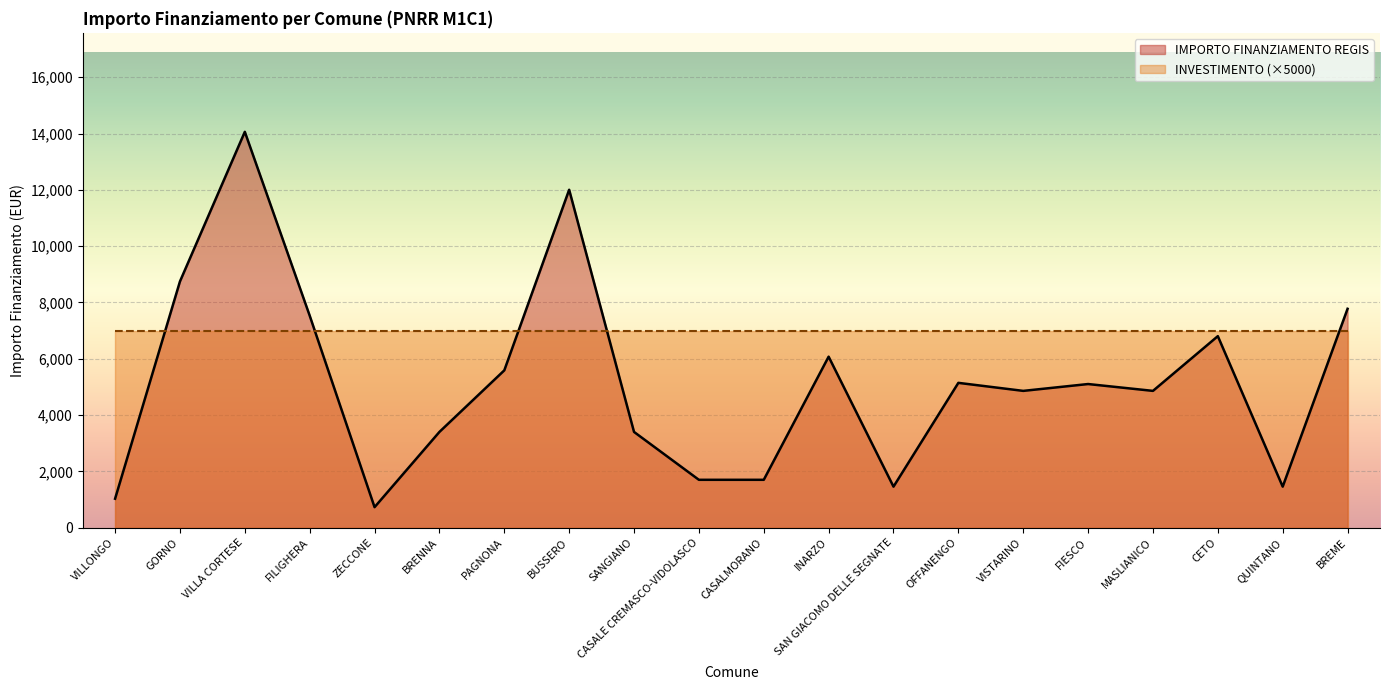

What position from the right is OFFANENGO?

7